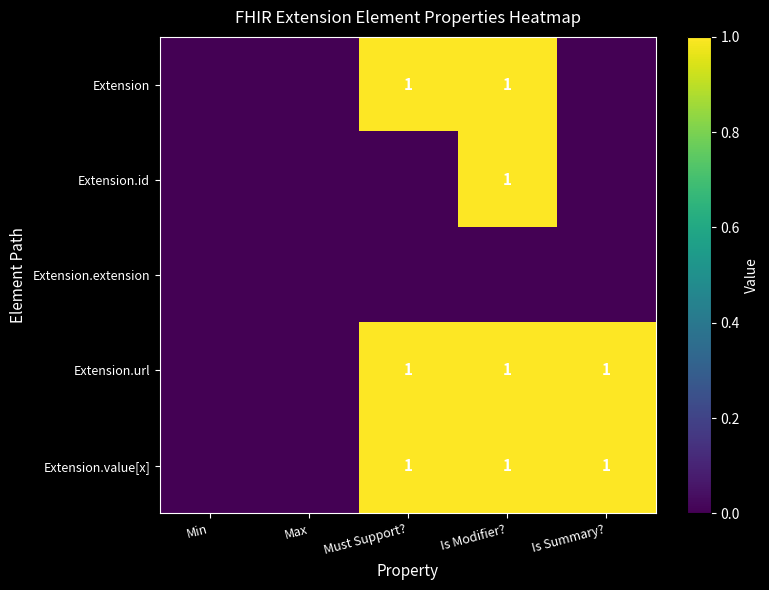

The Extension.url series shows 1 at Must Support?. True or false?

True